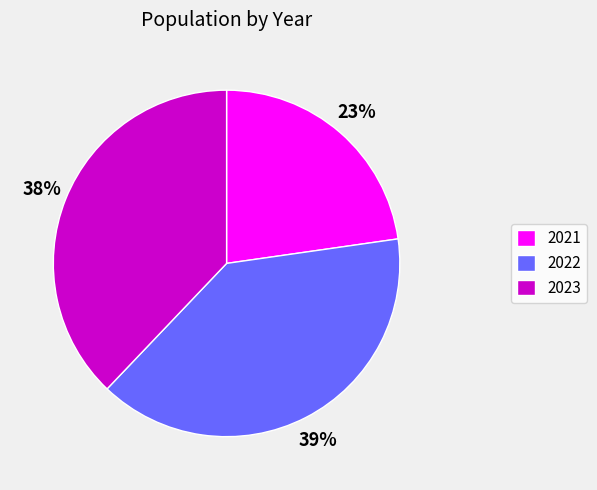

To the nearest percent, what is the combined percentage of 2022 and 2021?

62%